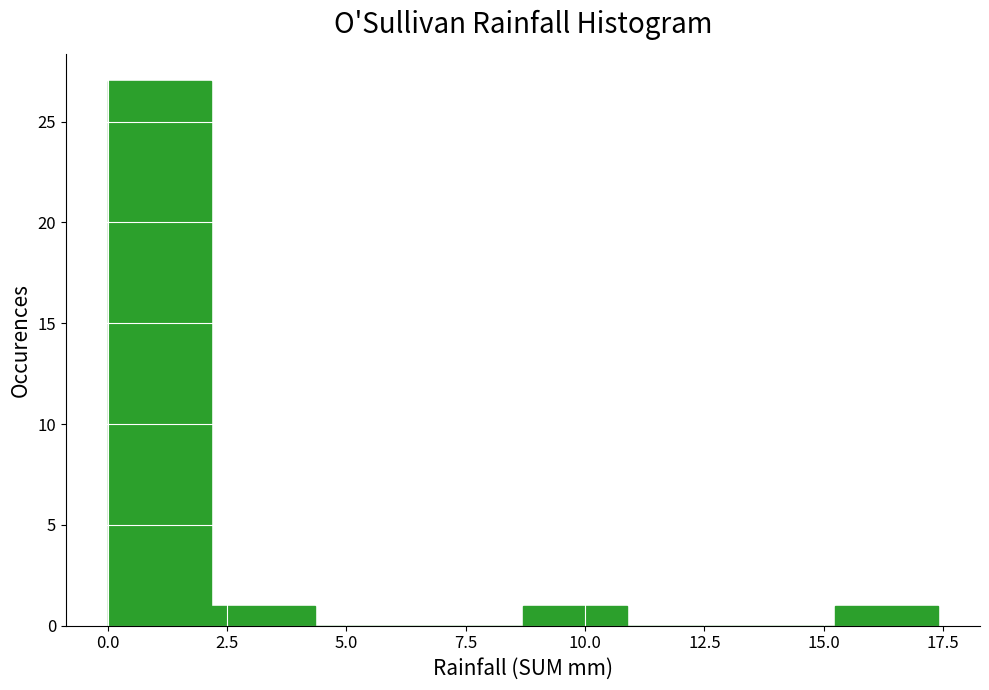

What is the height of the bar covering 8.5 to 11.0 on the x-axis? Neither the bar edges nor the heights are printed on the chart, so give them approximately, as read against the axes.

1